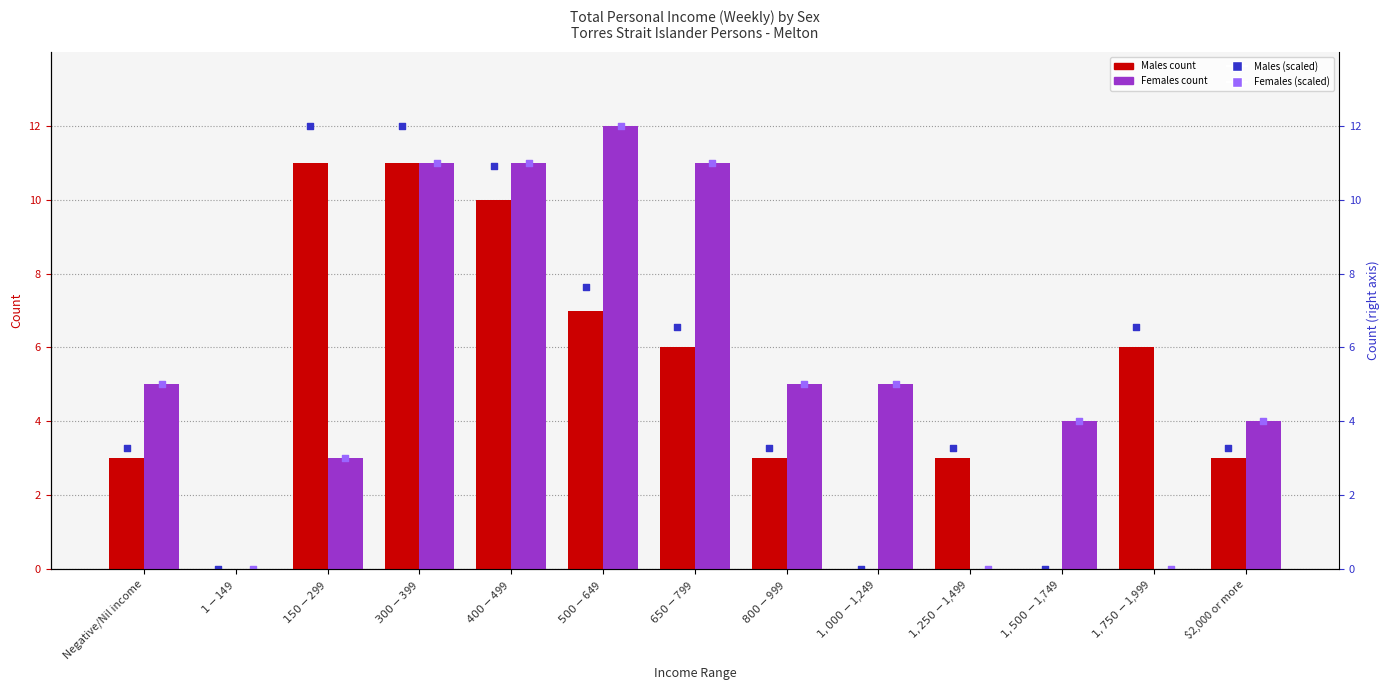

Which series has the largest Y range (max minus min)?

Females